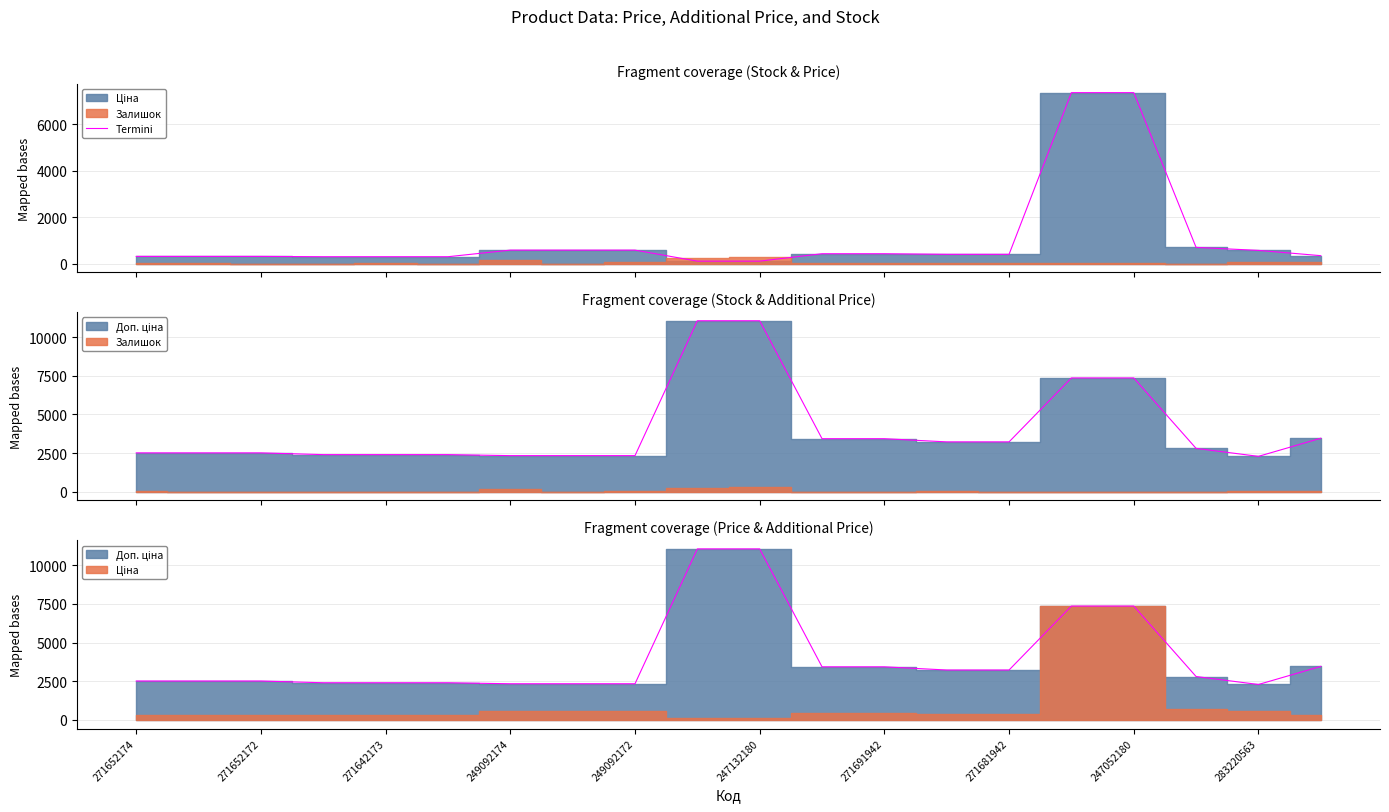

What is the difference between the maximum and second lowest values?

7249.6